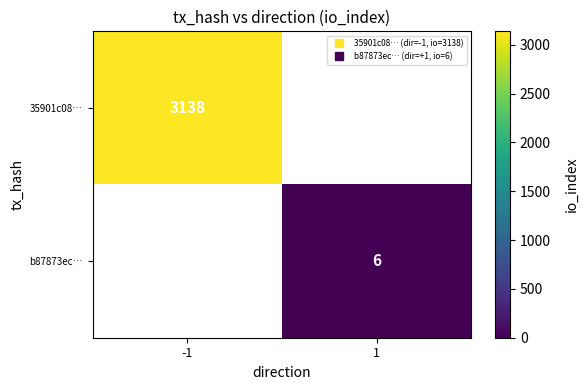

At which label does b87873ec… reach its peak?

-1